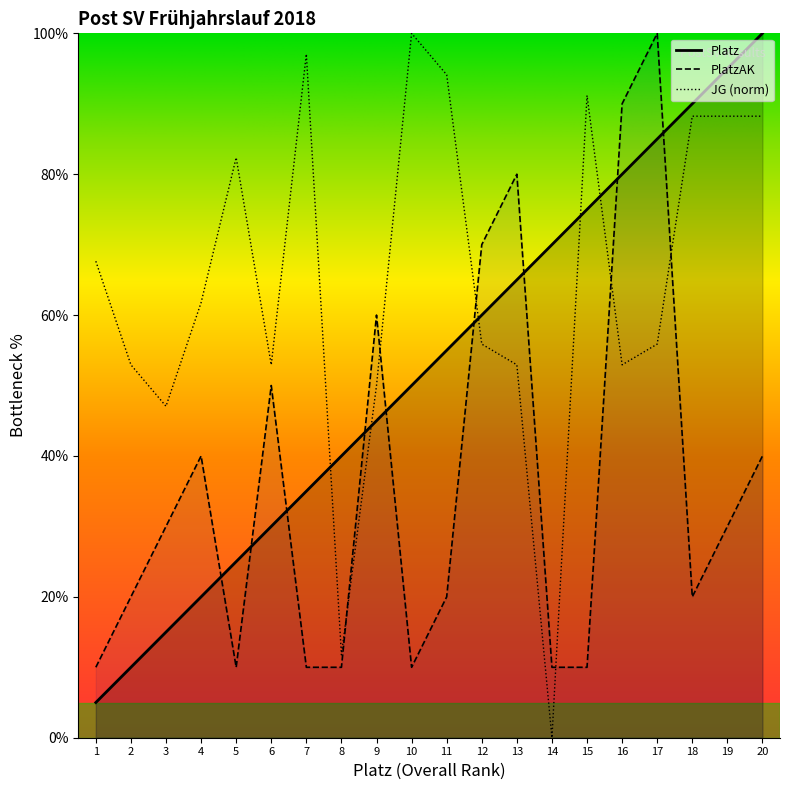

Is this an area chart (filled region under the line)?

No